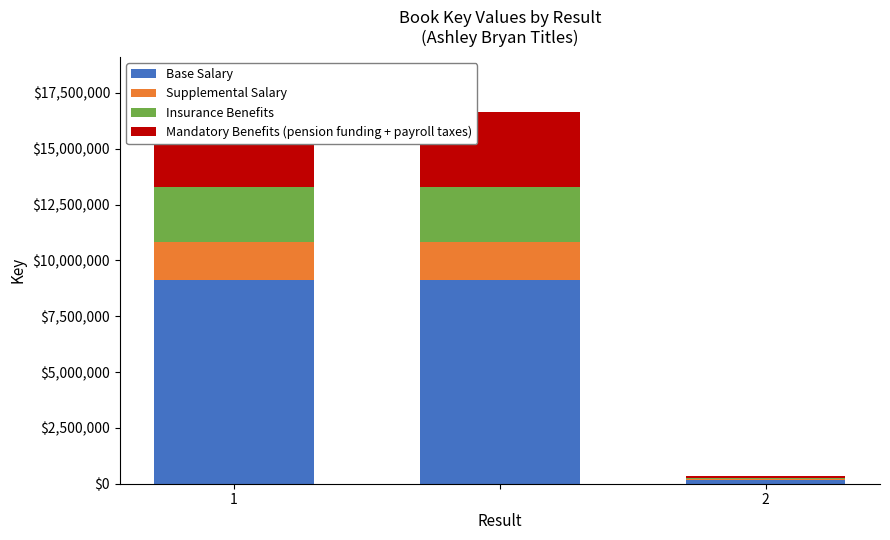

Reading right to left, transcribe all the data shown in this chart.

Base Salary: 182138.0	9141829.4	9141829.4
Supplemental Salary: 33116.0	1662150.8	1662150.8
Insurance Benefits: 49674.0	2493226.2	2493226.2
Mandatory Benefits (pension funding + payroll taxes): 66232.0	3324301.6	3324301.6